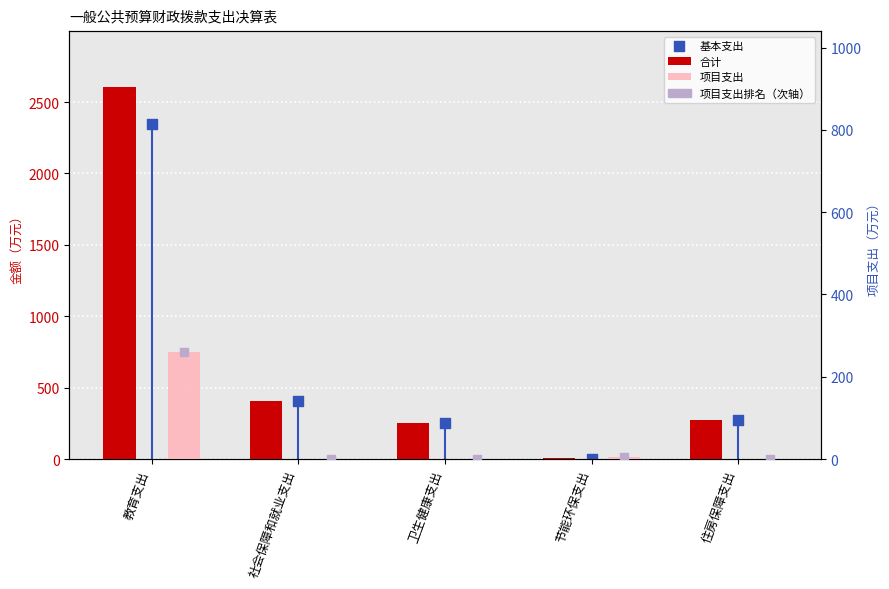

What is the total value across all series at 节能环保支出?

12.0